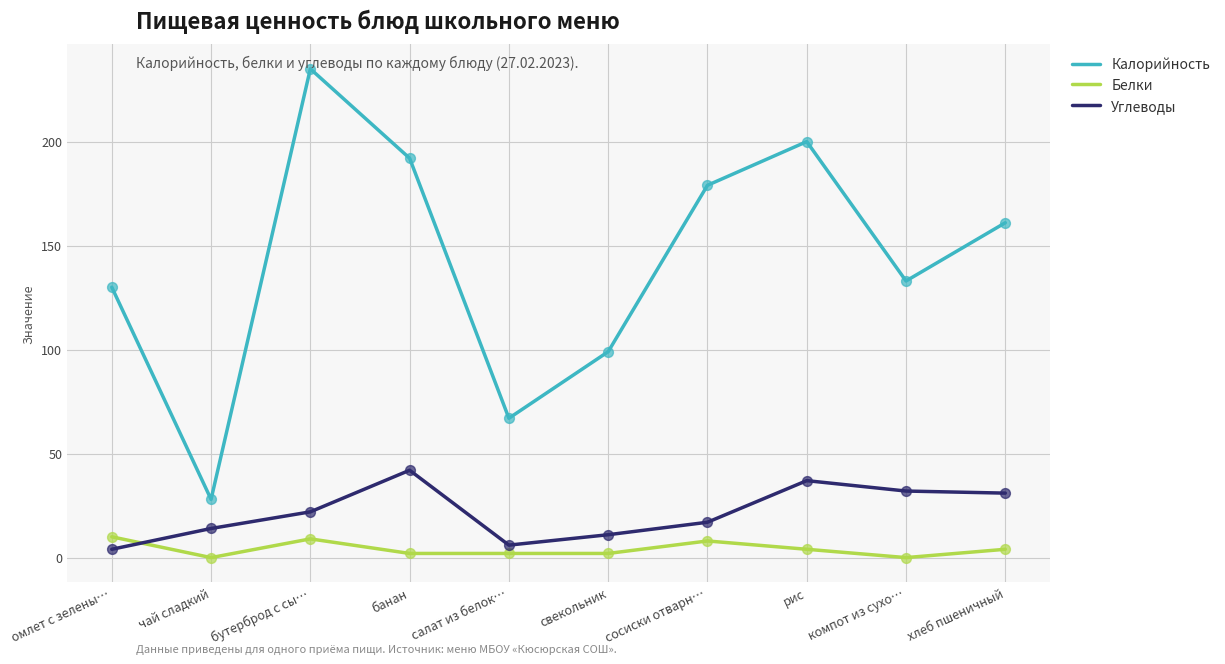

Which series has the widest spread of values?

Калорийность